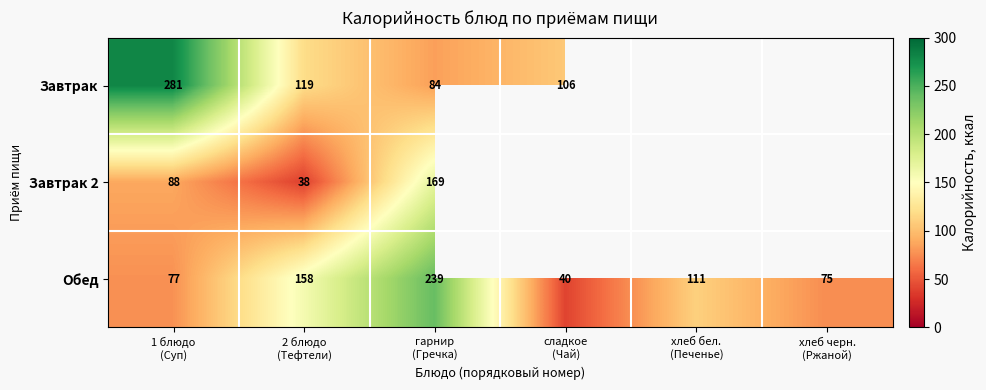

At 1 блюдо
(Суп), list the series in order from largest to smallest.

Завтрак, Завтрак 2, Обед